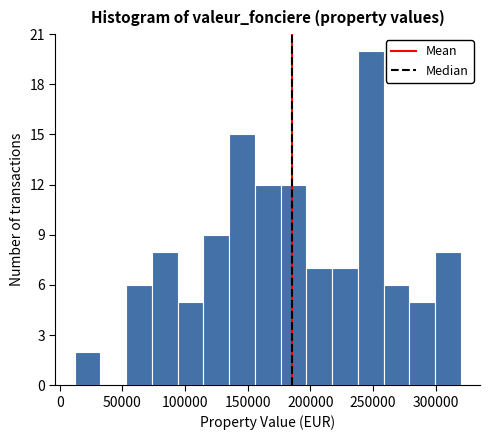

Which range on the x-axis has the tallest bar?

240000 to 260000